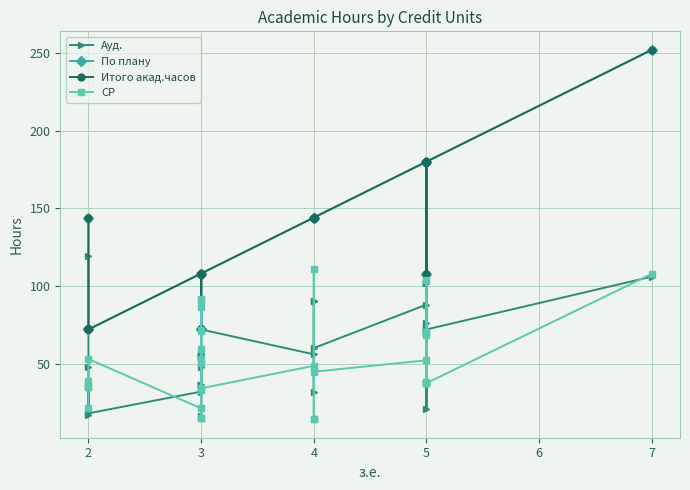

What are all the series names shown in the legend?

Ауд., По плану, Итого акад.часов, СР